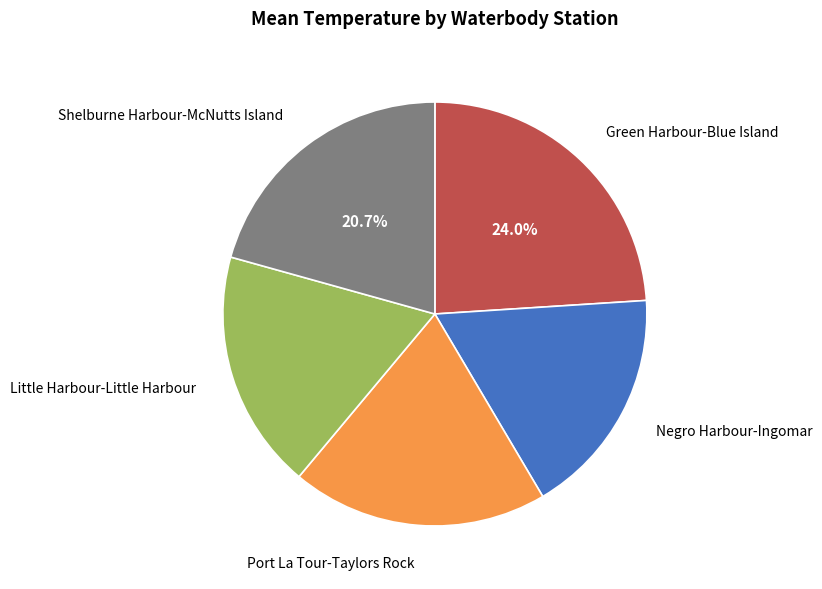

Between Negro Harbour-Ingomar and Green Harbour-Blue Island, which is larger?

Green Harbour-Blue Island